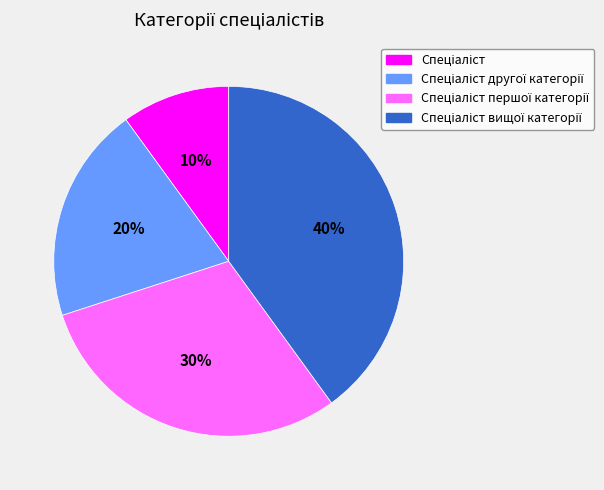

Does any single category account for the majority?

No